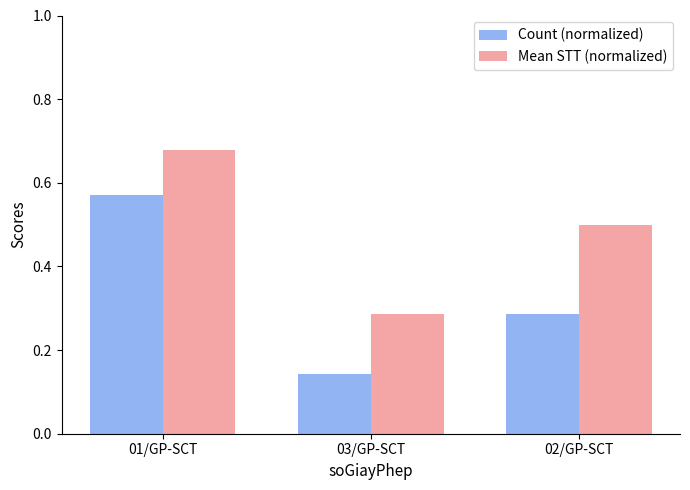

Which series has the largest range (max minus min)?

Count (normalized)